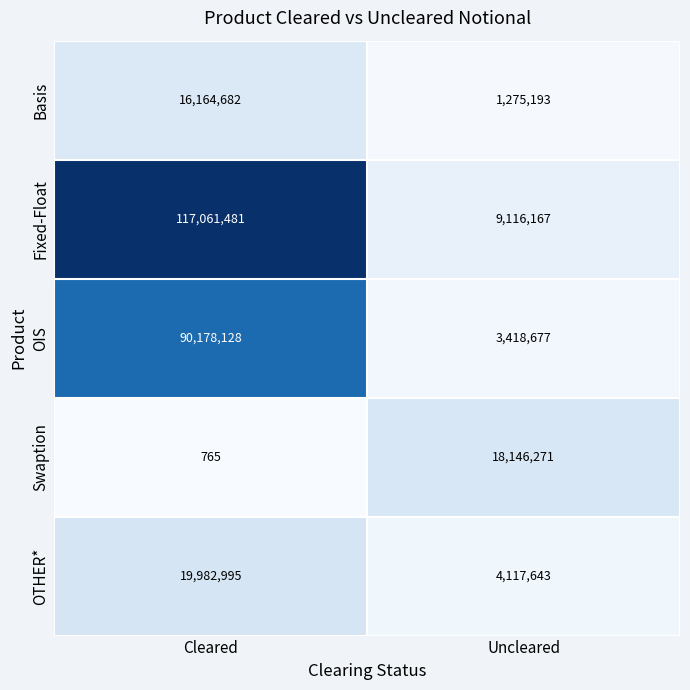

What is the lowest value of the Fixed-Float series?

9116167